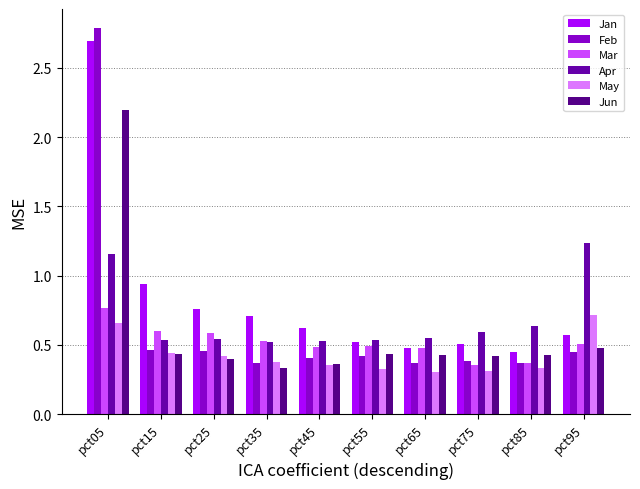

At which label does Jun reach its minimum?

pct35